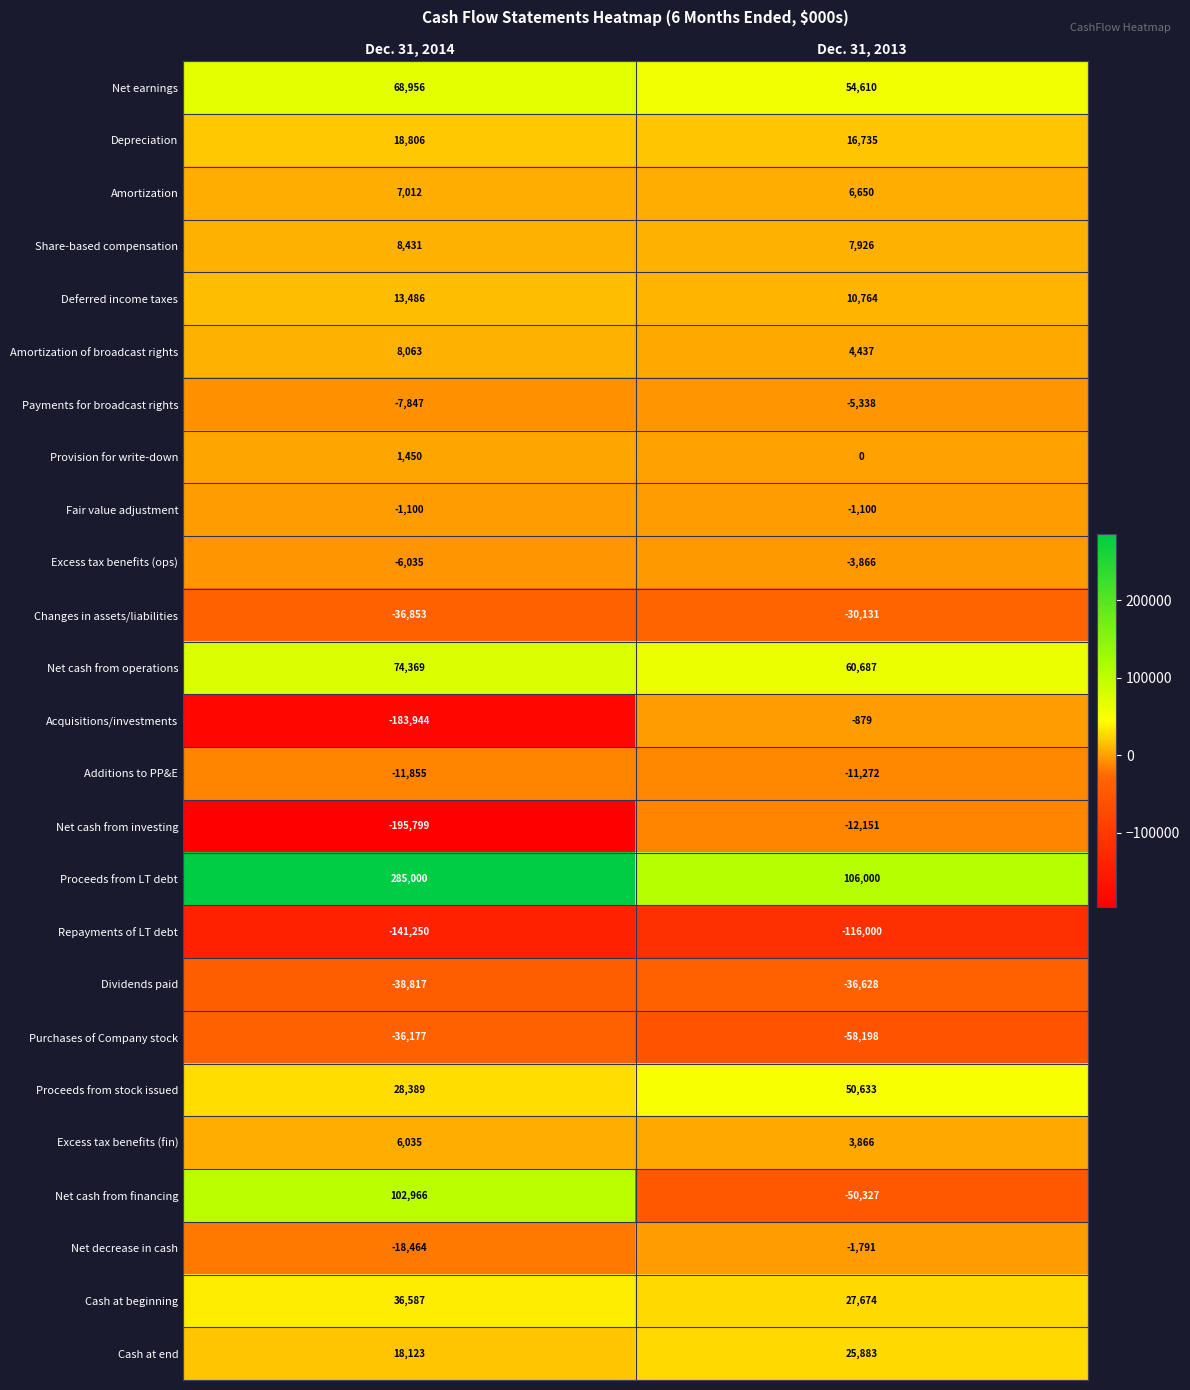

Which series has the widest spread of values?

Net cash from investing